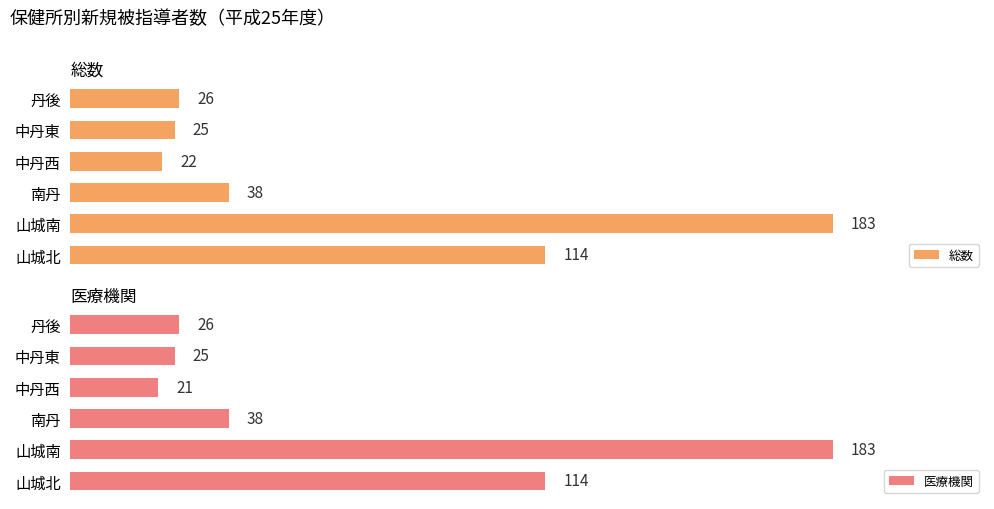

Reading left to right, what are all the values shown in this chart?

総数: 114	183	38	22	25	26
医療機関: 114	183	38	21	25	26